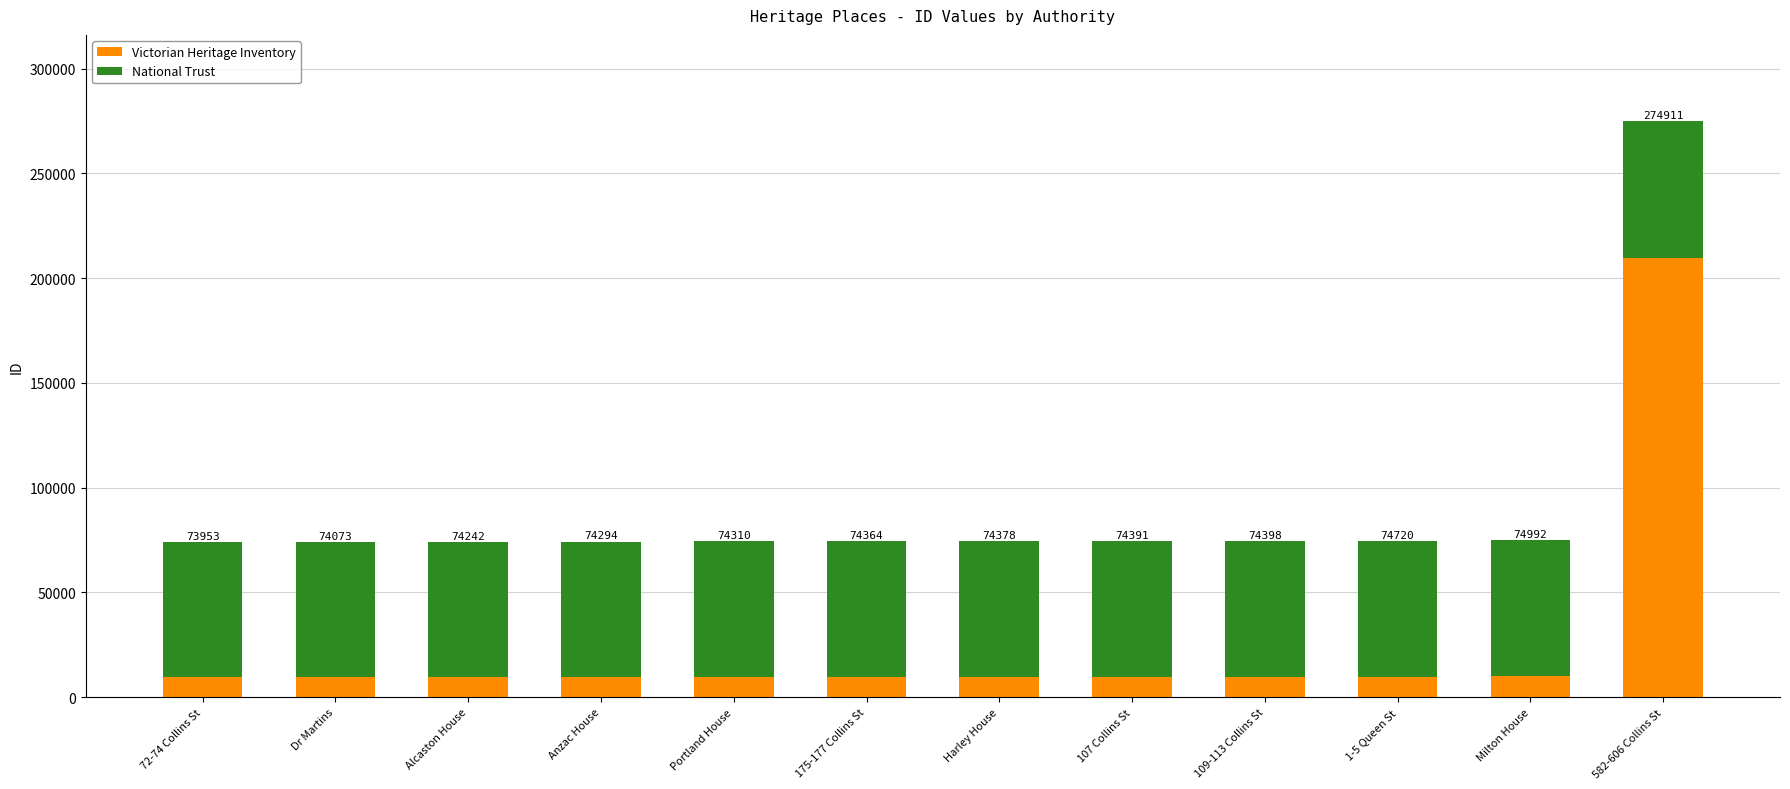

The value of National Trust at 582-606 Collins St is 89763. True or false?

False